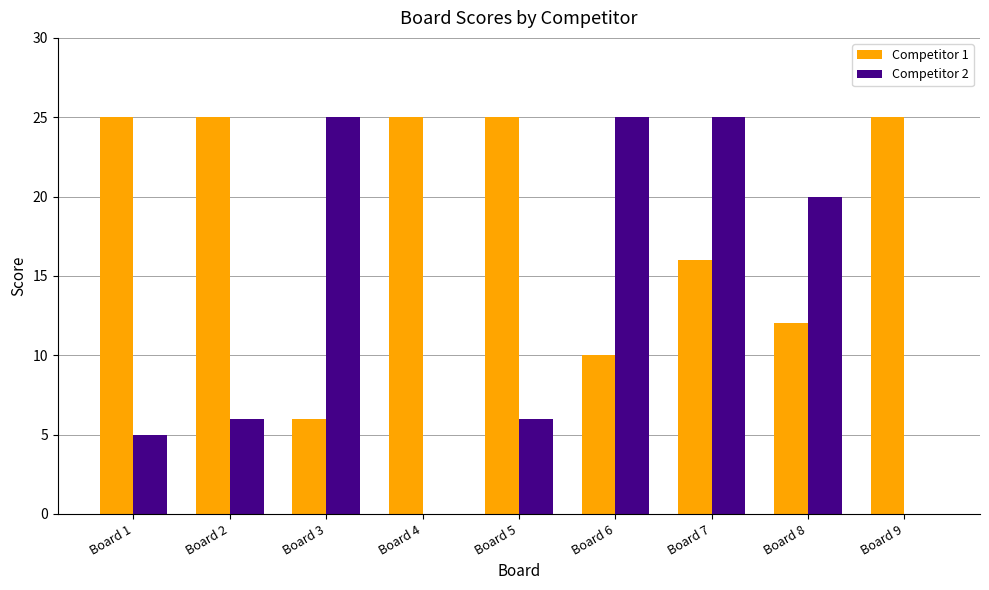

Which series has the largest range (max minus min)?

Competitor 2